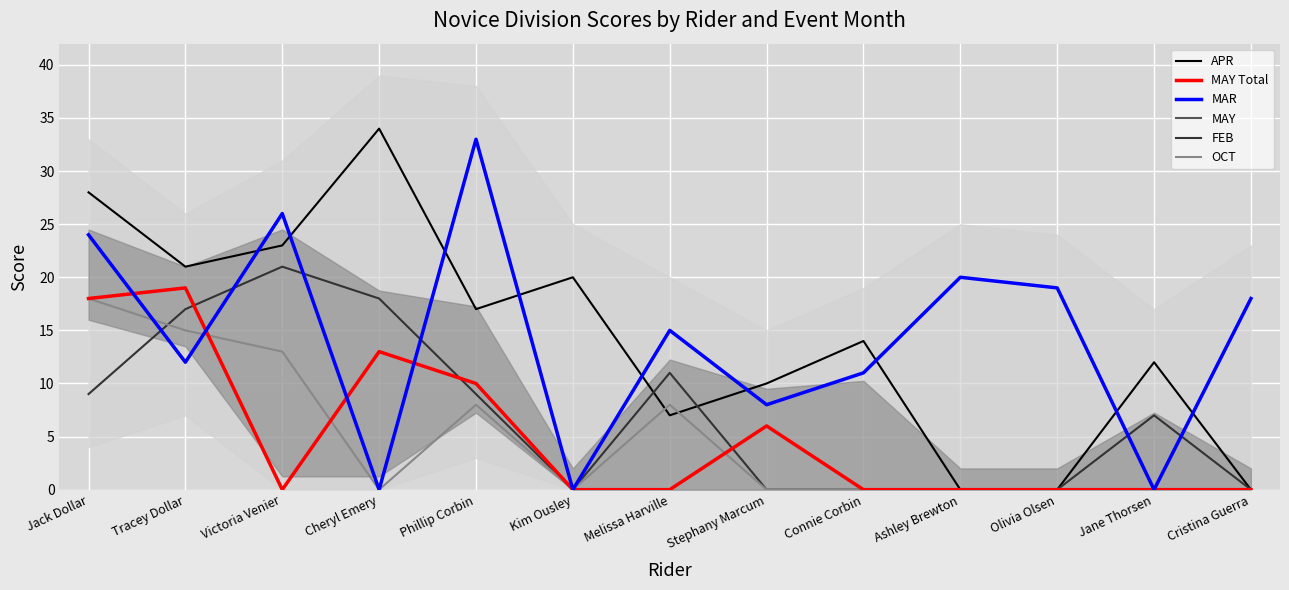

Does the chart display data point markers on the line(s)?

No